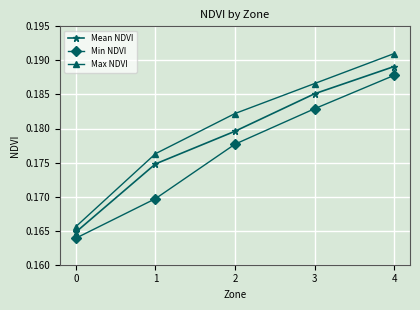

Is it true that Max NDVI equals 0.1 at 4?

False